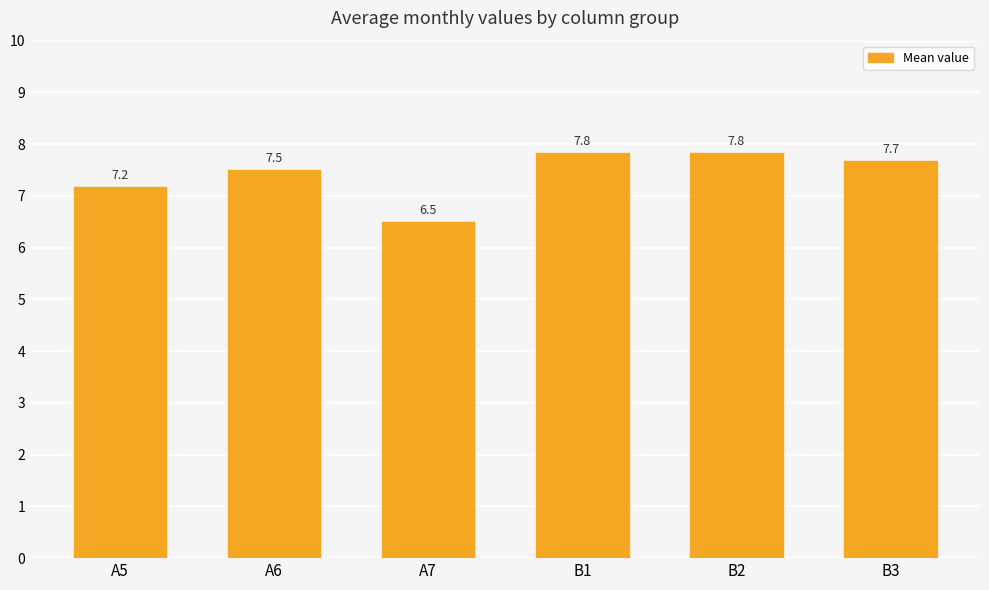

Reading left to right, list all the values displayed in this chart.

7.2	7.5	6.5	7.8	7.8	7.7